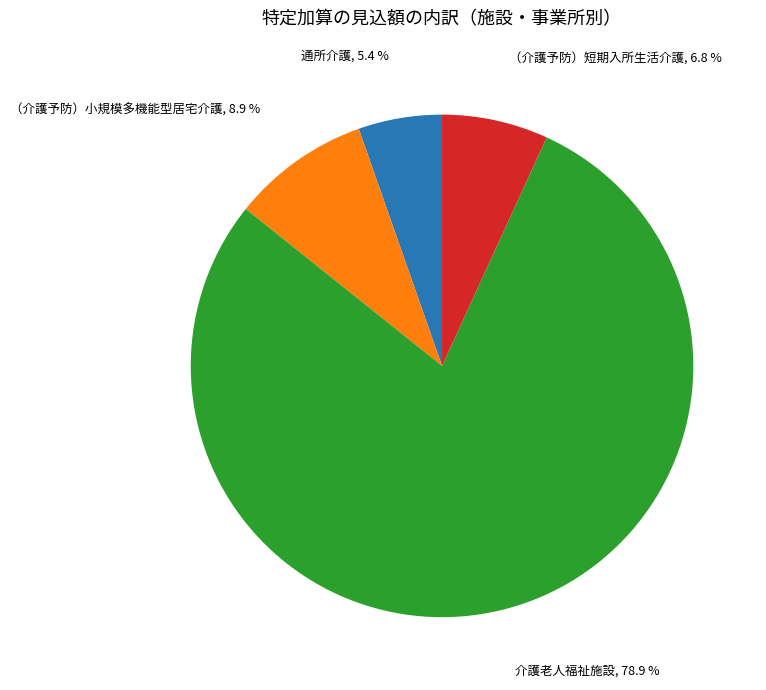

Is there a majority slice in this chart?

Yes